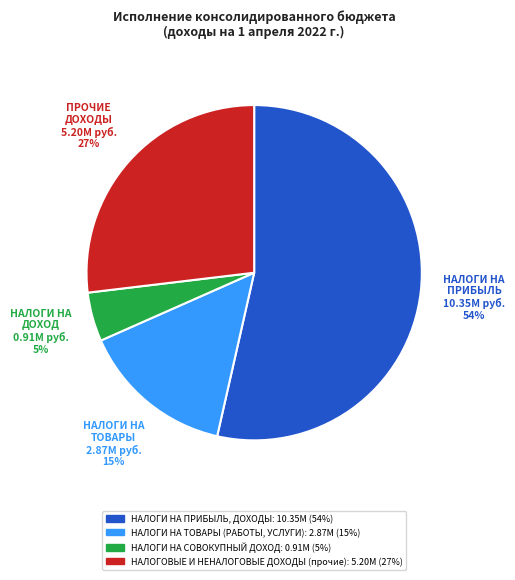

What percentage is the НАЛОГИ НА ТОВАРЫ (РАБОТЫ, УСЛУГИ) slice, to the nearest percent?

15%